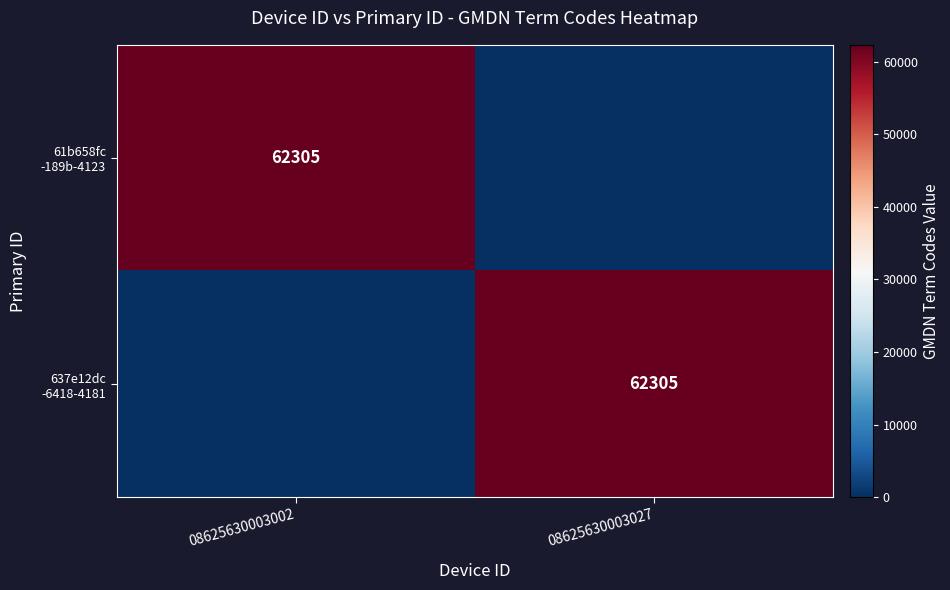

Between 08625630003002 and 08625630003027, which series saw the biggest shift?

61b658fc -189b-4123